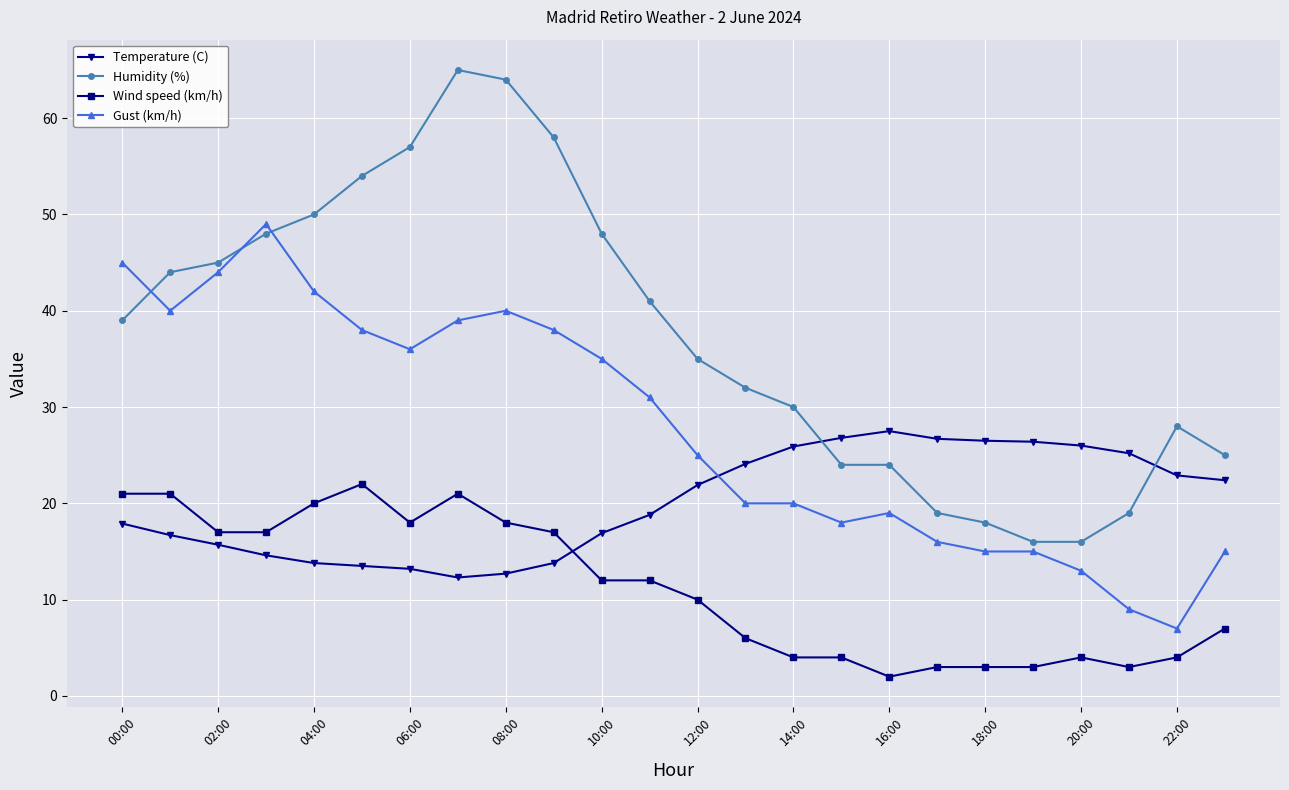

What is the value of the Gust (km/h) point at the 10th from the left?

38.0